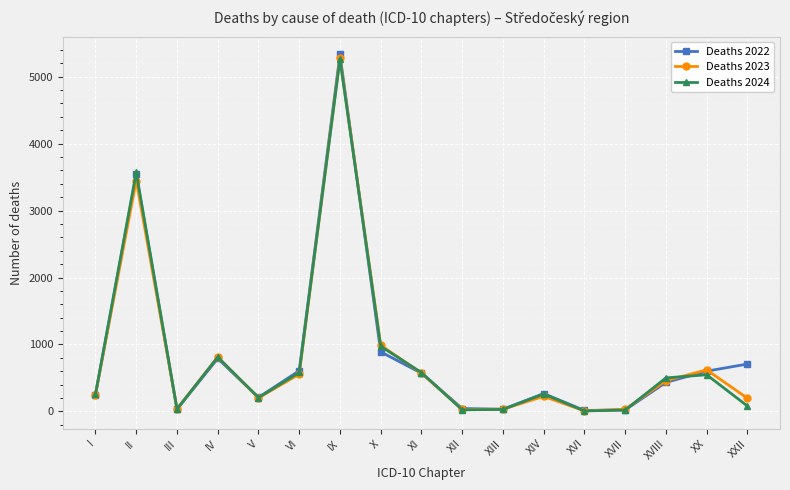

How many distinct data groups are displayed?

3